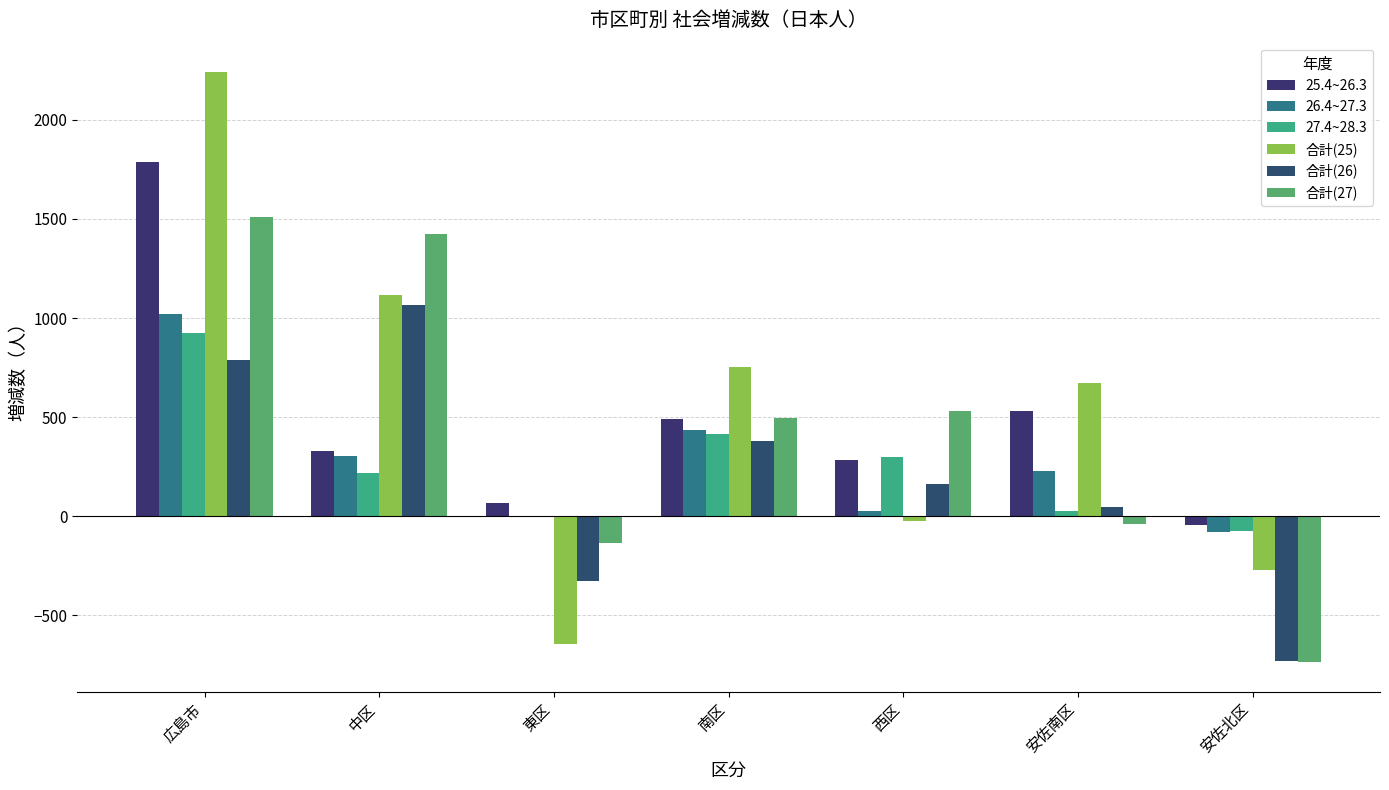

What is the sum of the 25.4~26.3 values at 中区 and 東区?

398